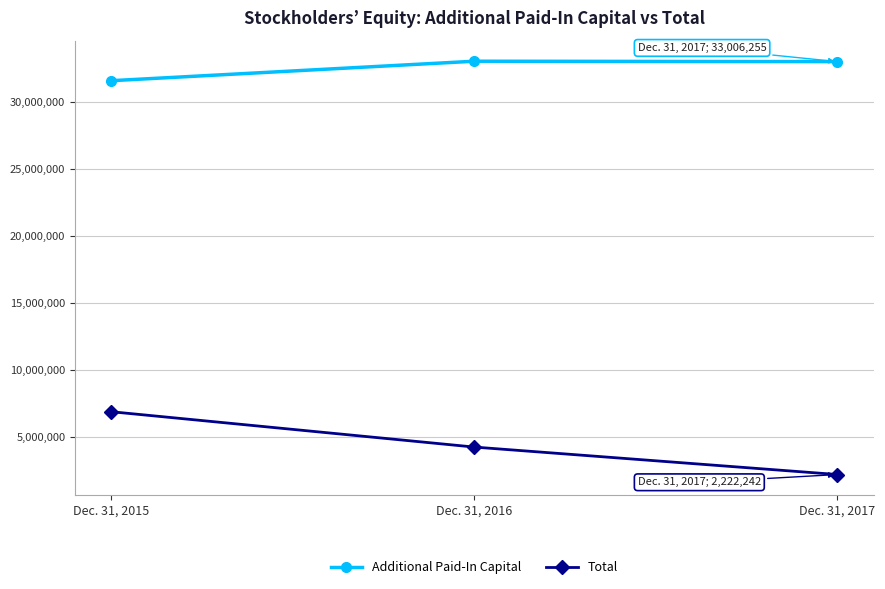

How many values in the Additional Paid-In Capital series are below 33006255?

1